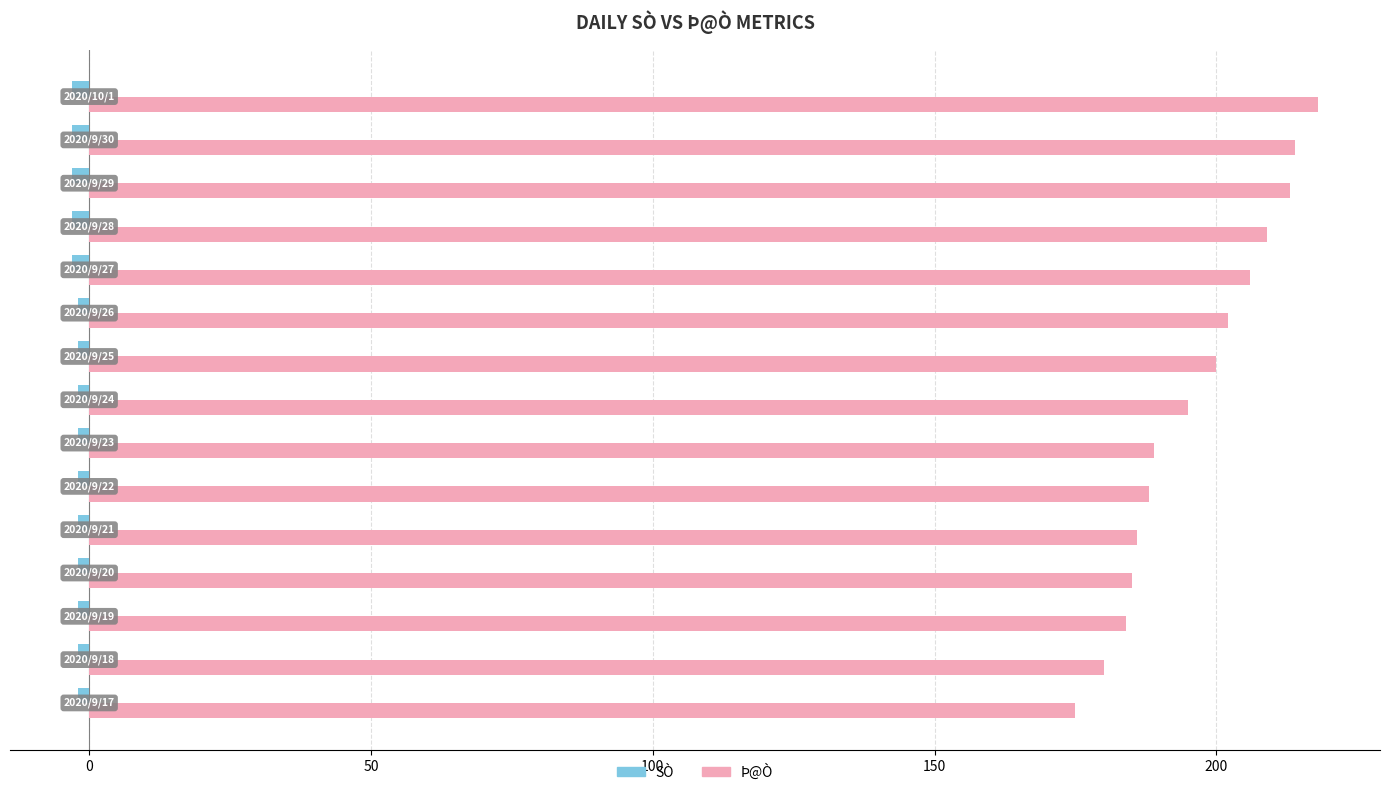

What is the lowest value of the Þ@Ò series?

175